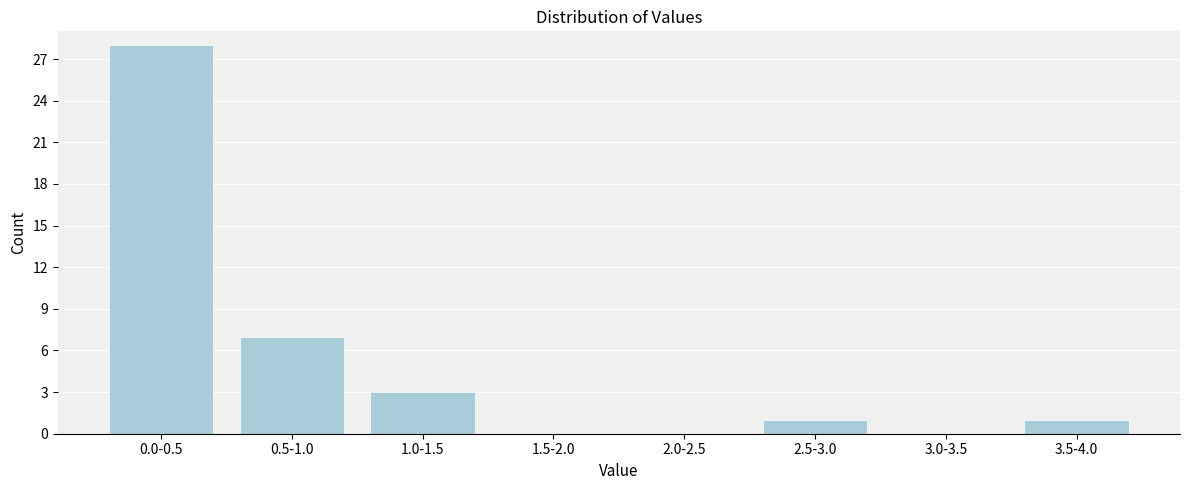

Reading right to left, extract all data points from this chart.

3.5-4.0=1	3.0-3.5=0	2.5-3.0=1	2.0-2.5=0	1.5-2.0=0	1.0-1.5=3	0.5-1.0=7	0.0-0.5=28